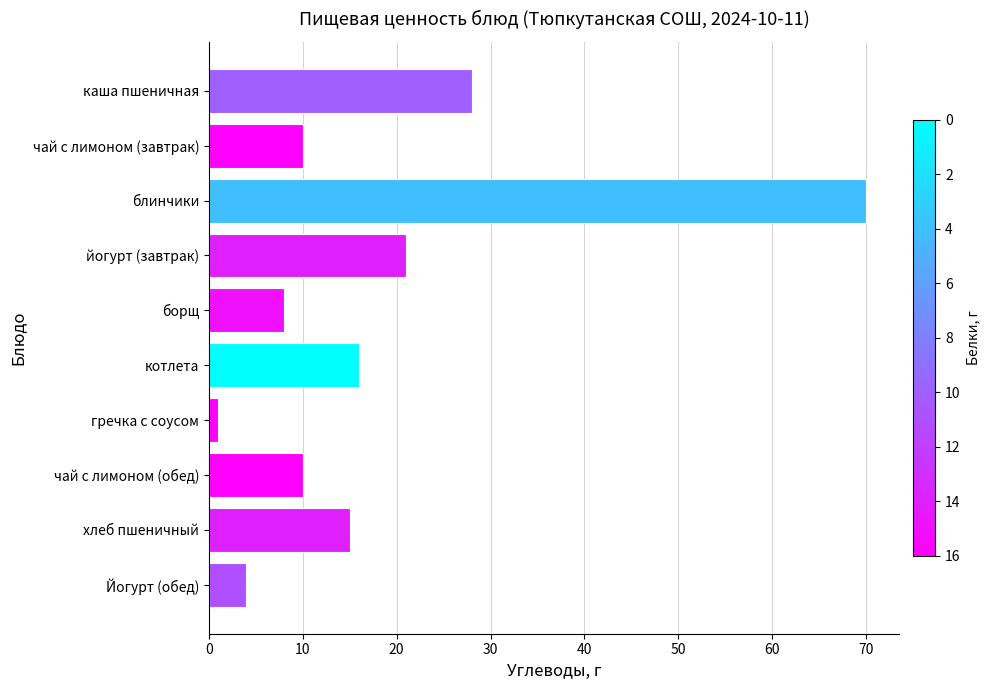

How many data points does each series have?

10